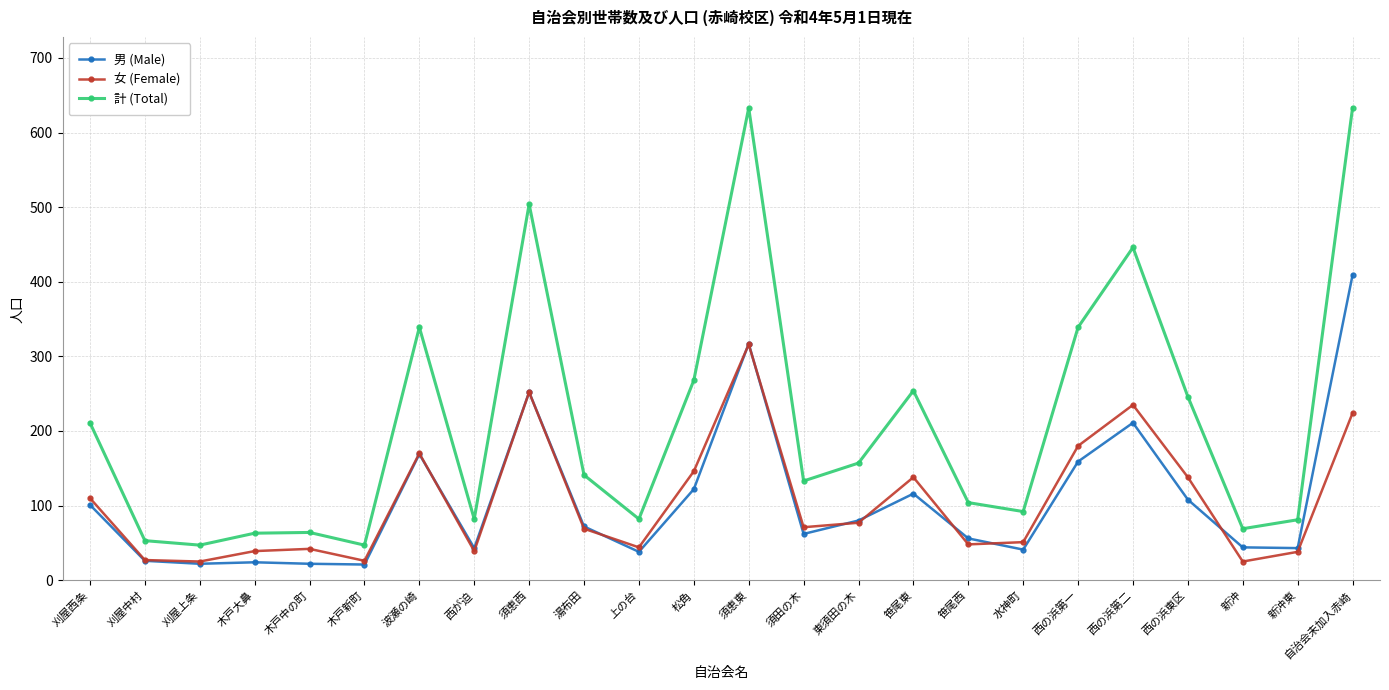

What is the lowest value of the 男 (Male) series?

21